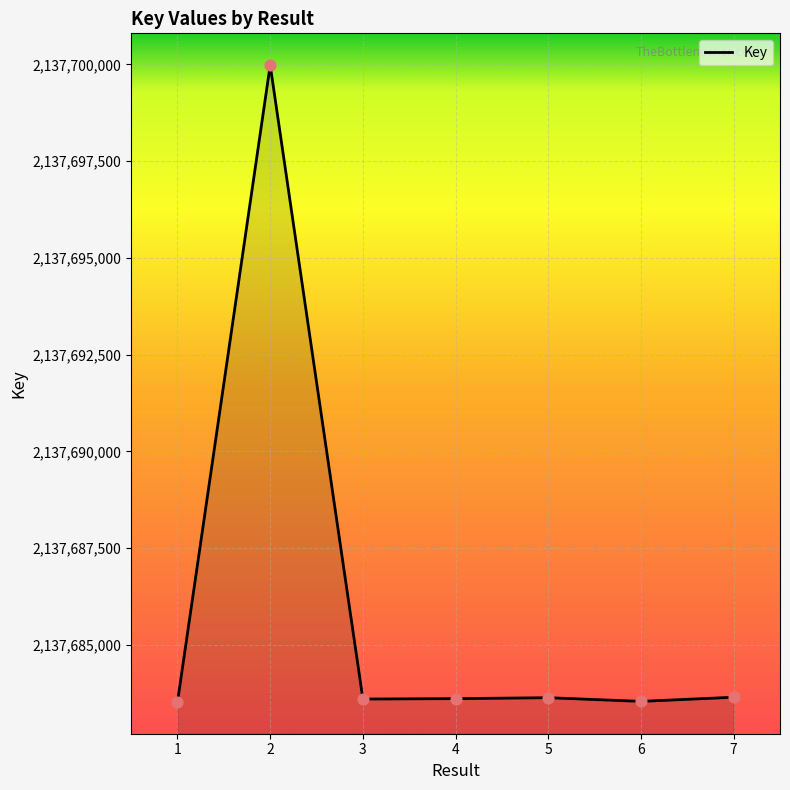

What is the change in value from 1 to 2?

+16448